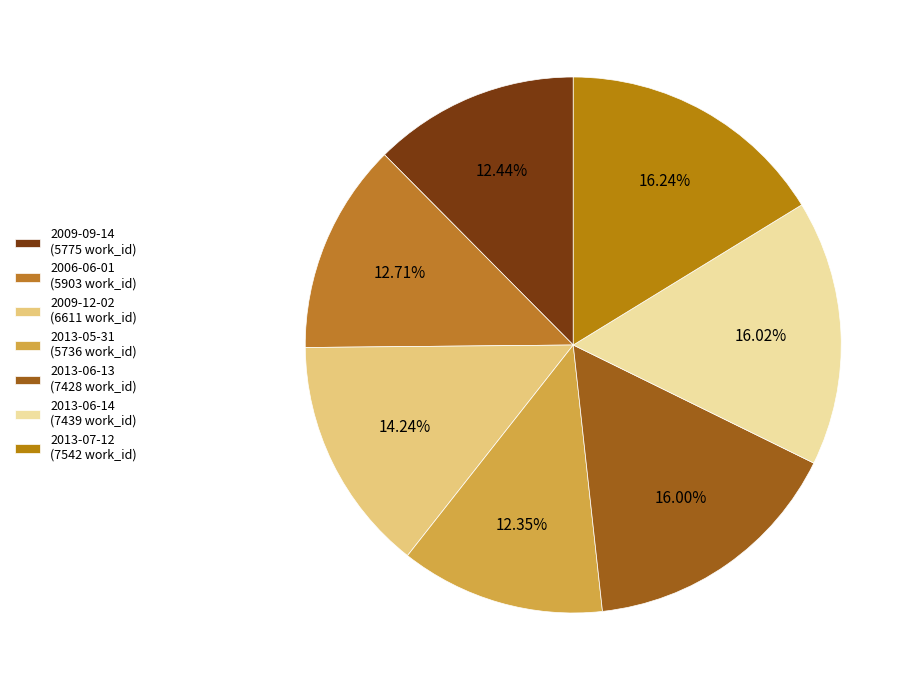

What is the ratio of the value at 2013-05-31 to the value at 2009-09-14?

1.0